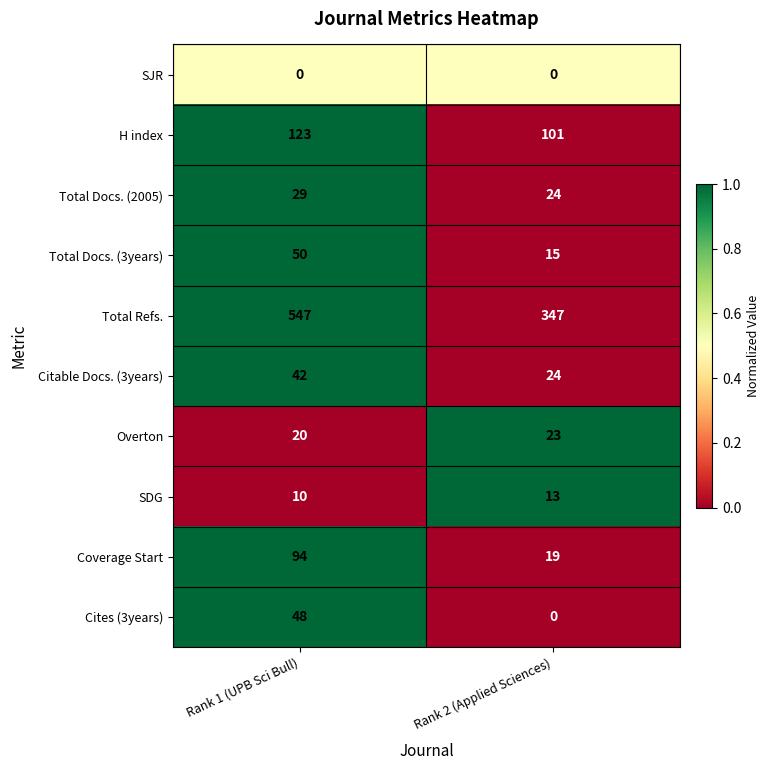

What is the difference between the maximum and minimum values in the Citable Docs. (3years) series?

18